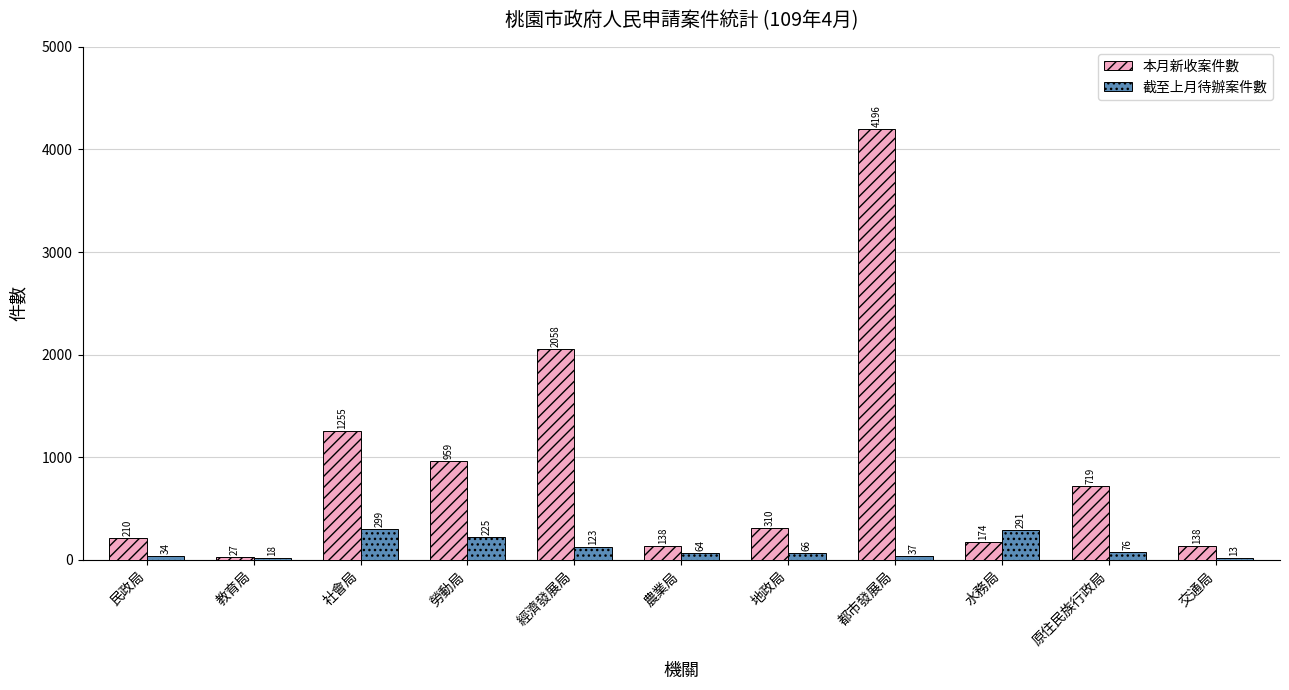

Reading right to left, extract all data points from this chart.

本月新收案件數: 138	719	174	4196	310	138	2058	959	1255	27	210
截至上月待辦案件數: 13	76	291	37	66	64	123	225	299	18	34